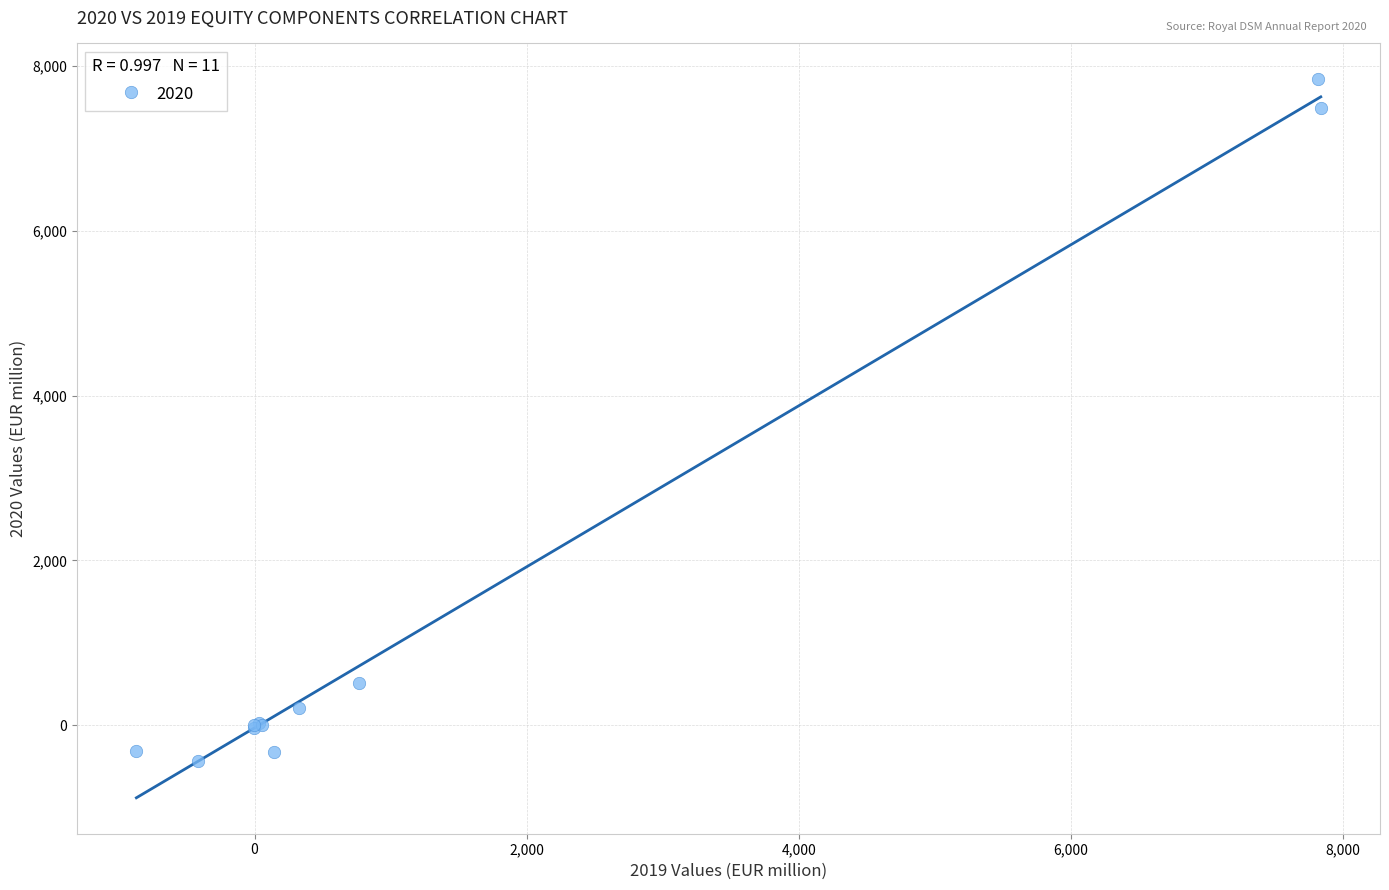

What Y value in the scatter plot is closest to 3703?

508